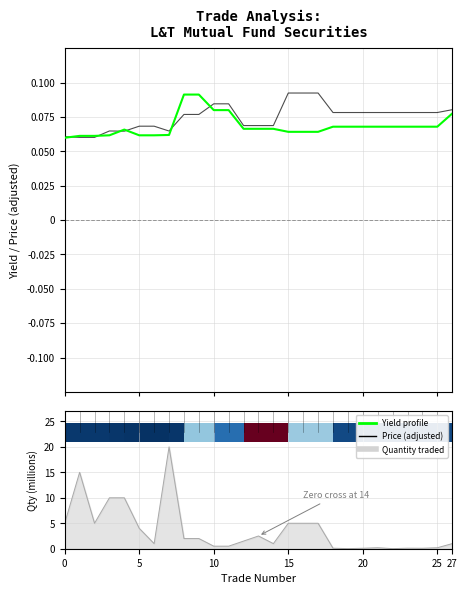

What is the difference between the highest and lowest values at 20?

0.1